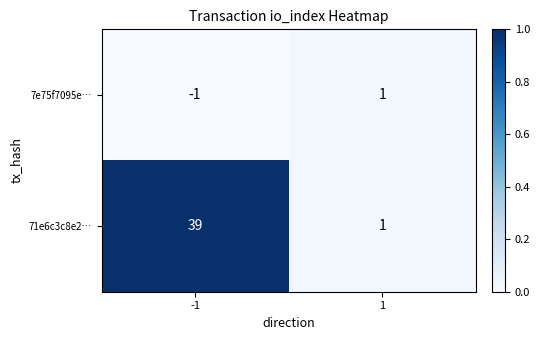

Which series has the largest range (max minus min)?

71e6c3c8e2…